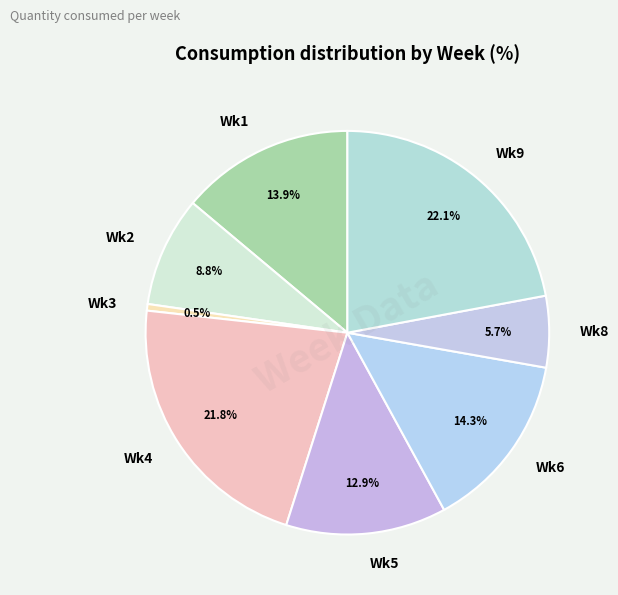

Does Wk8 represent more than half of the total?

No